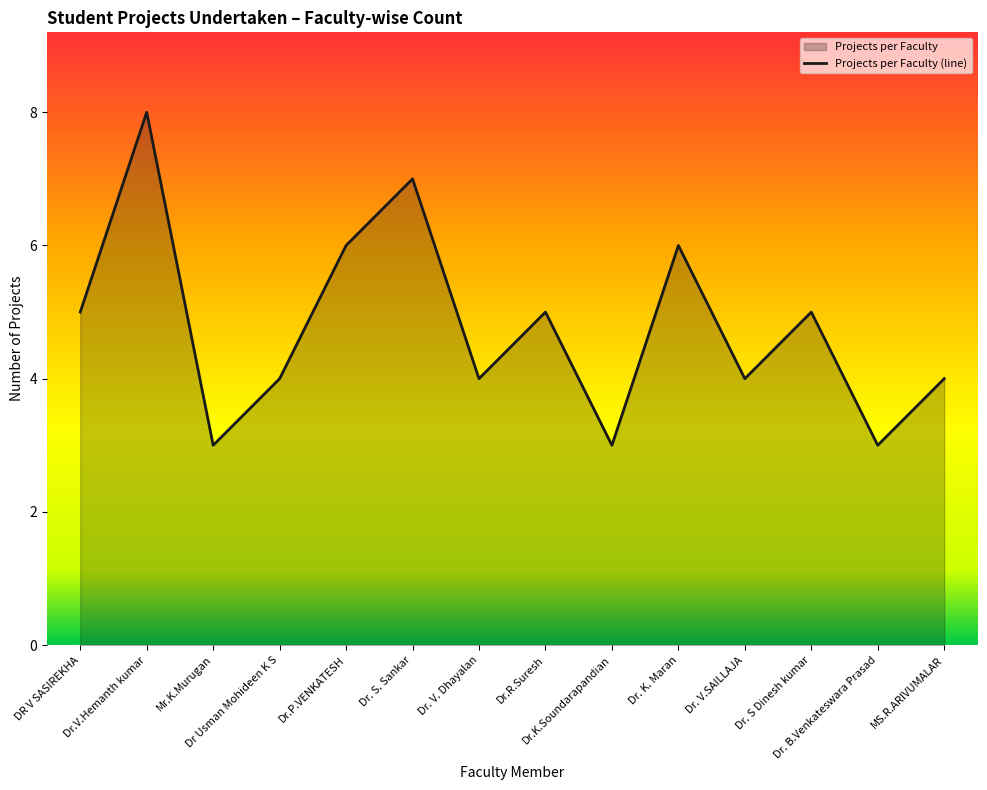

At which category does the chart reach its peak across all series?

Dr.V.Hemanth kumar